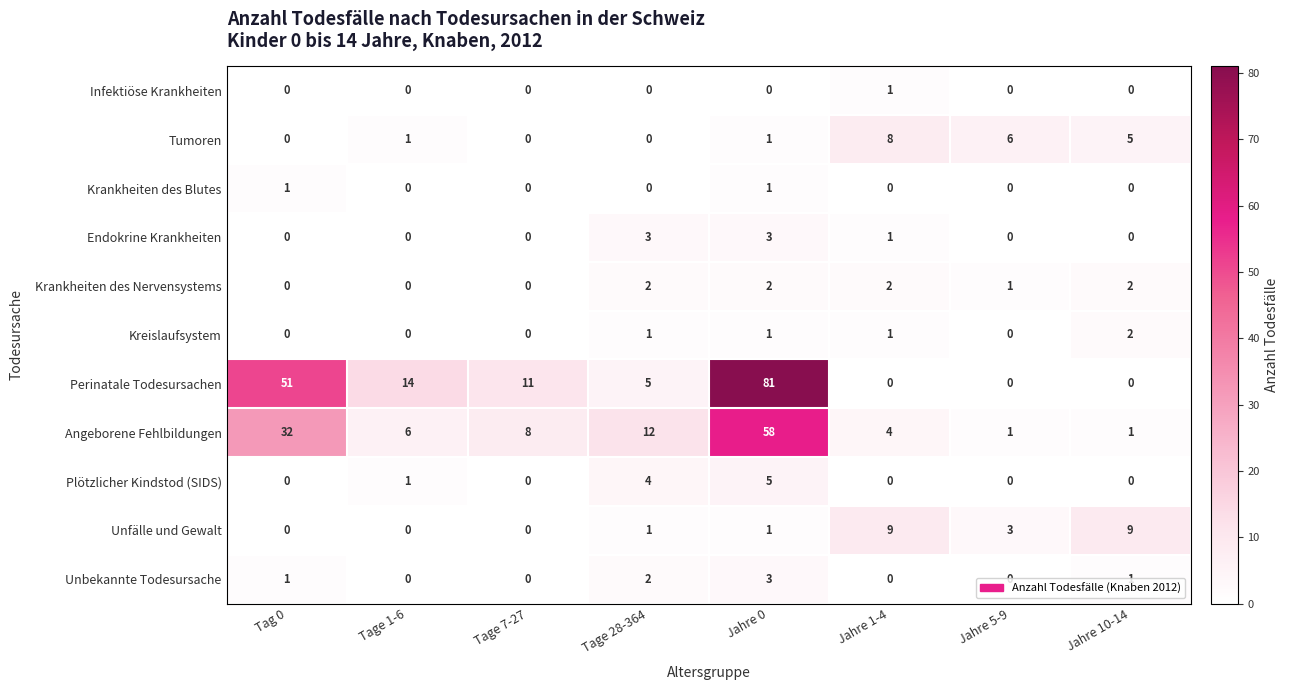

The Krankheiten des Nervensystems series shows 1 at Jahre 1-4. True or false?

False